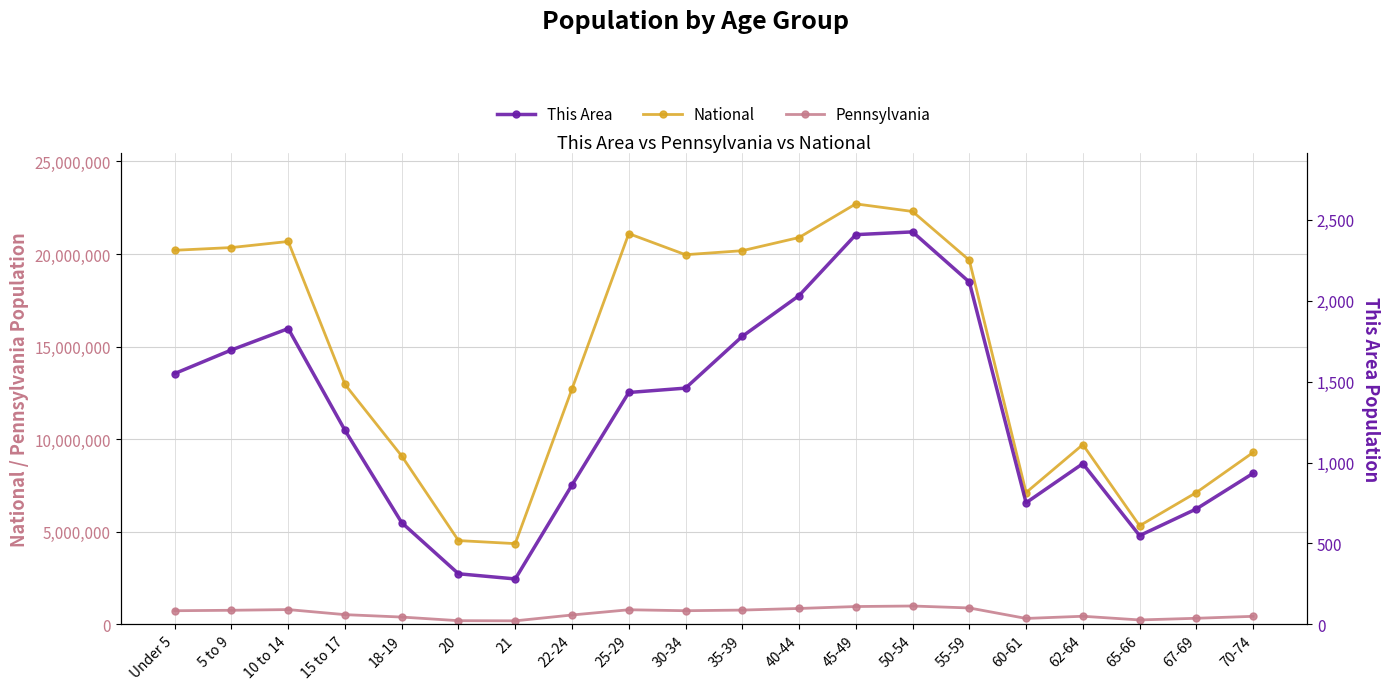

The value of National at 35-39 is 5805668. True or false?

False